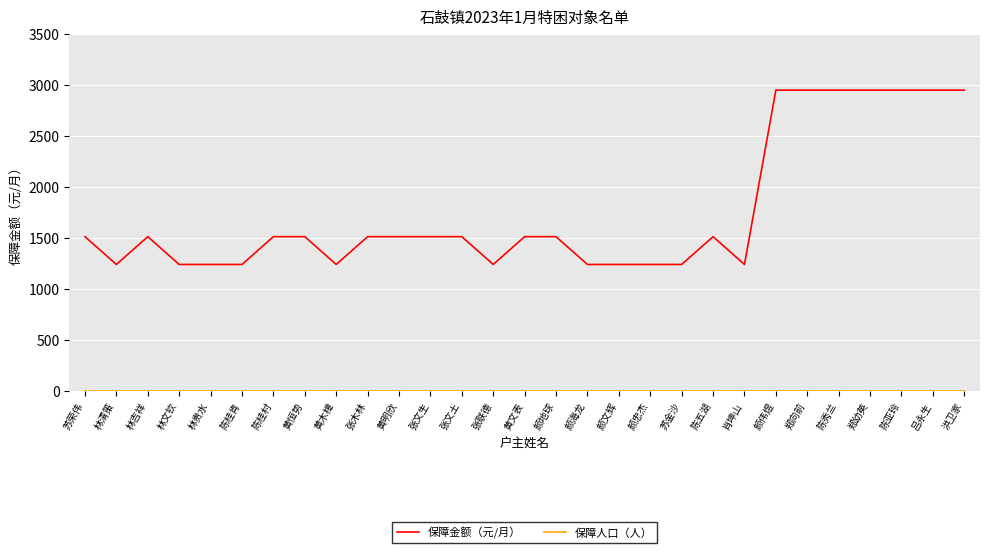

What is the maximum value shown in the chart?

2947